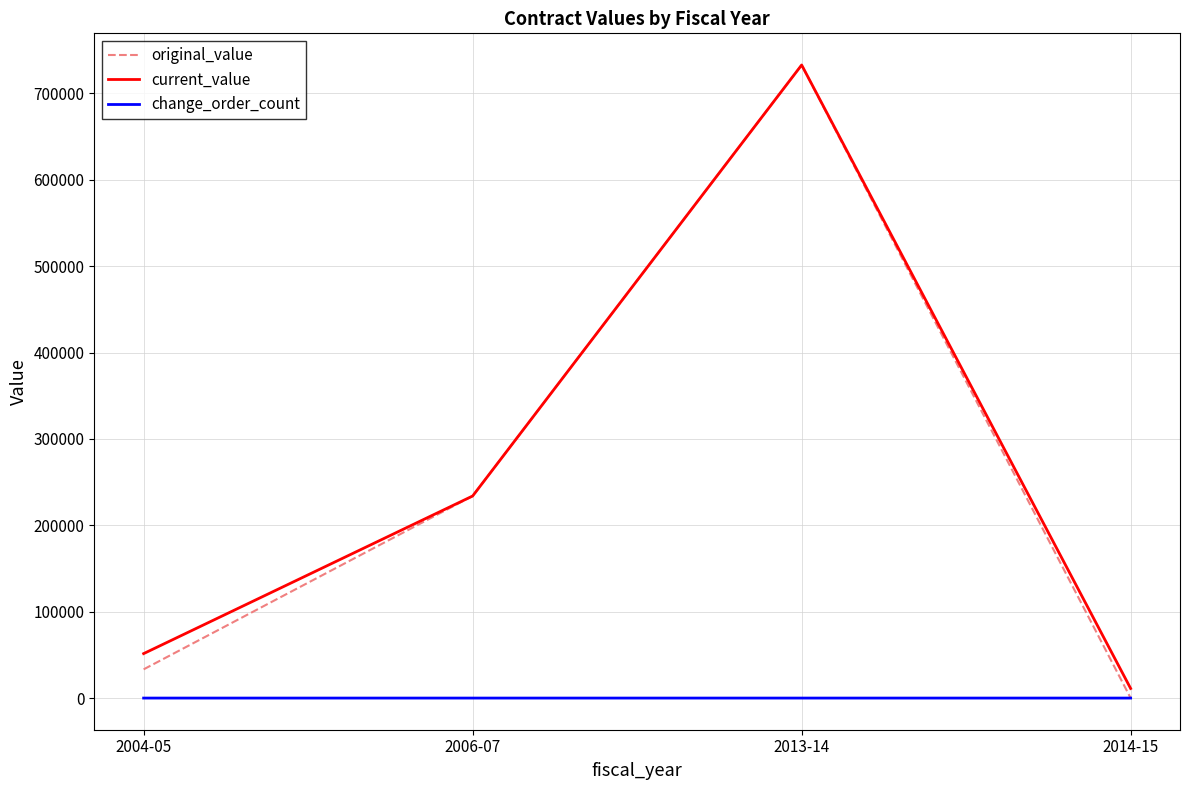

How many lines are shown in the chart?

3